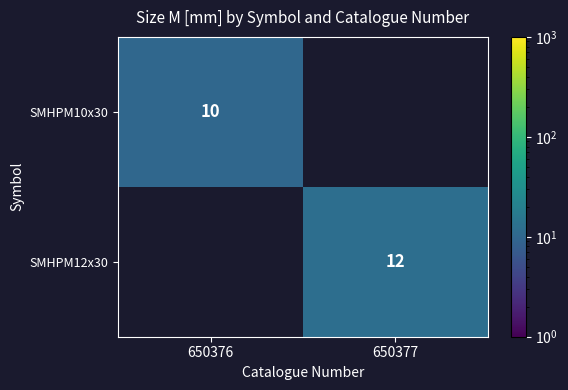

The value of SMHPM10x30 at 650376 is 10. True or false?

True